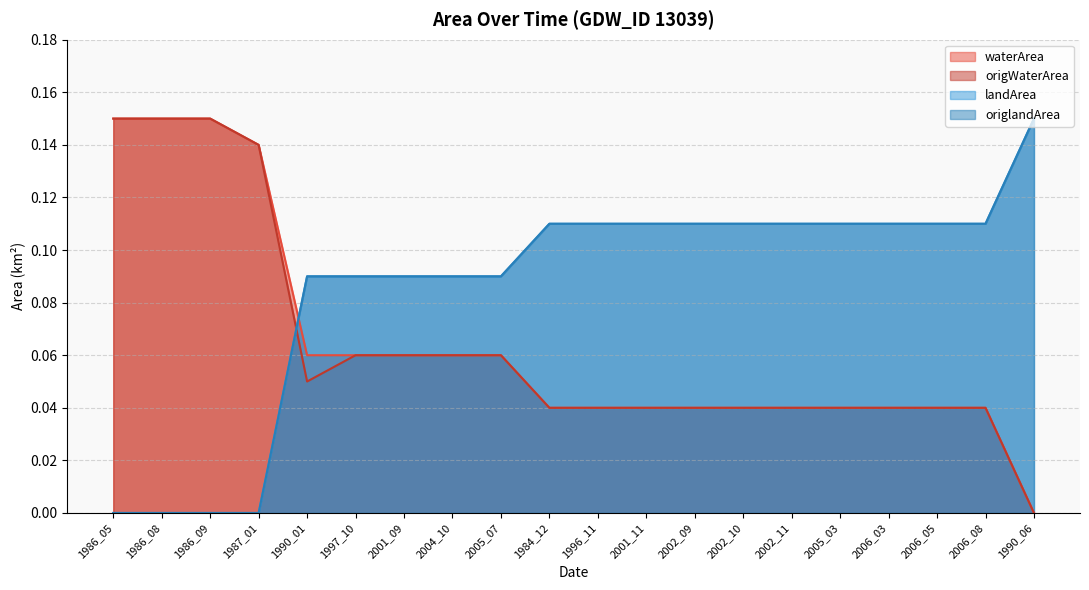

What are all the series names shown in the legend?

waterArea, origWaterArea, landArea, origlandArea